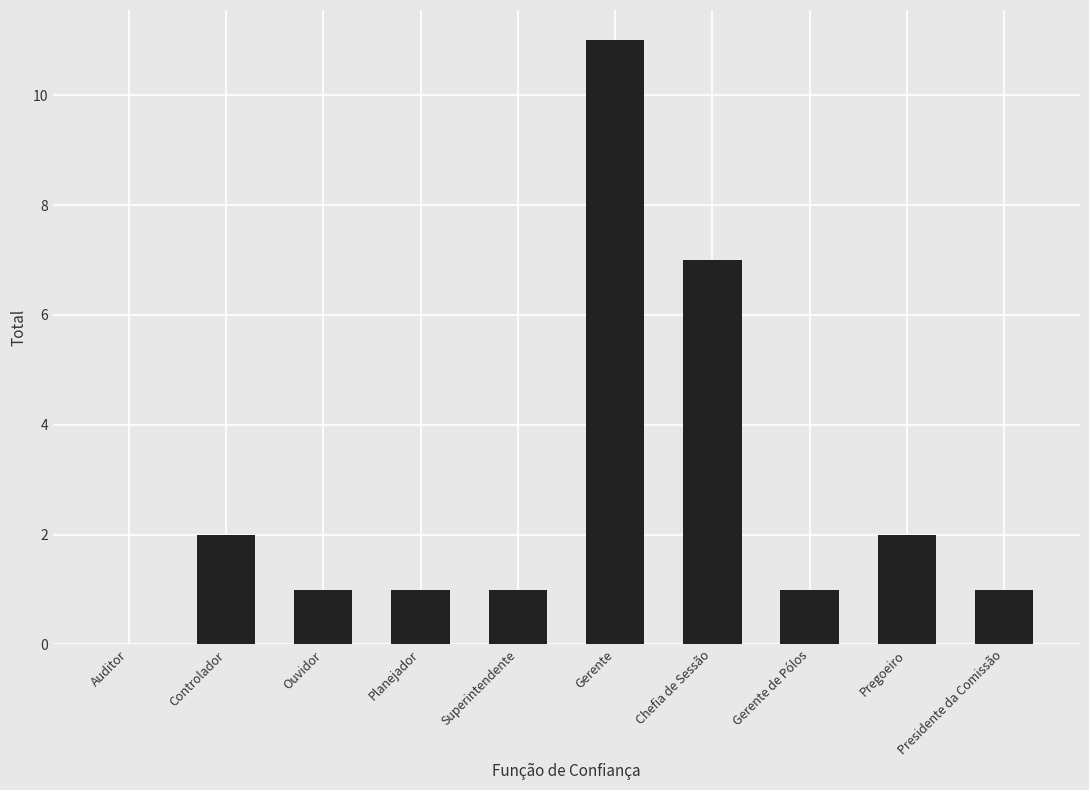

Is it true that the value at Presidente da Comissão is 1?

True